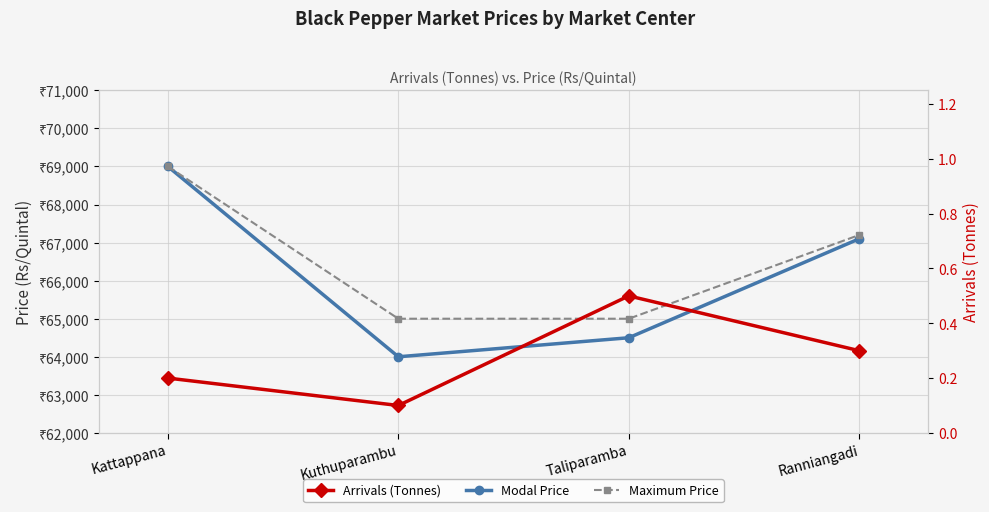

The value of Maximum Price at Taliparamba is 109446.1. True or false?

False